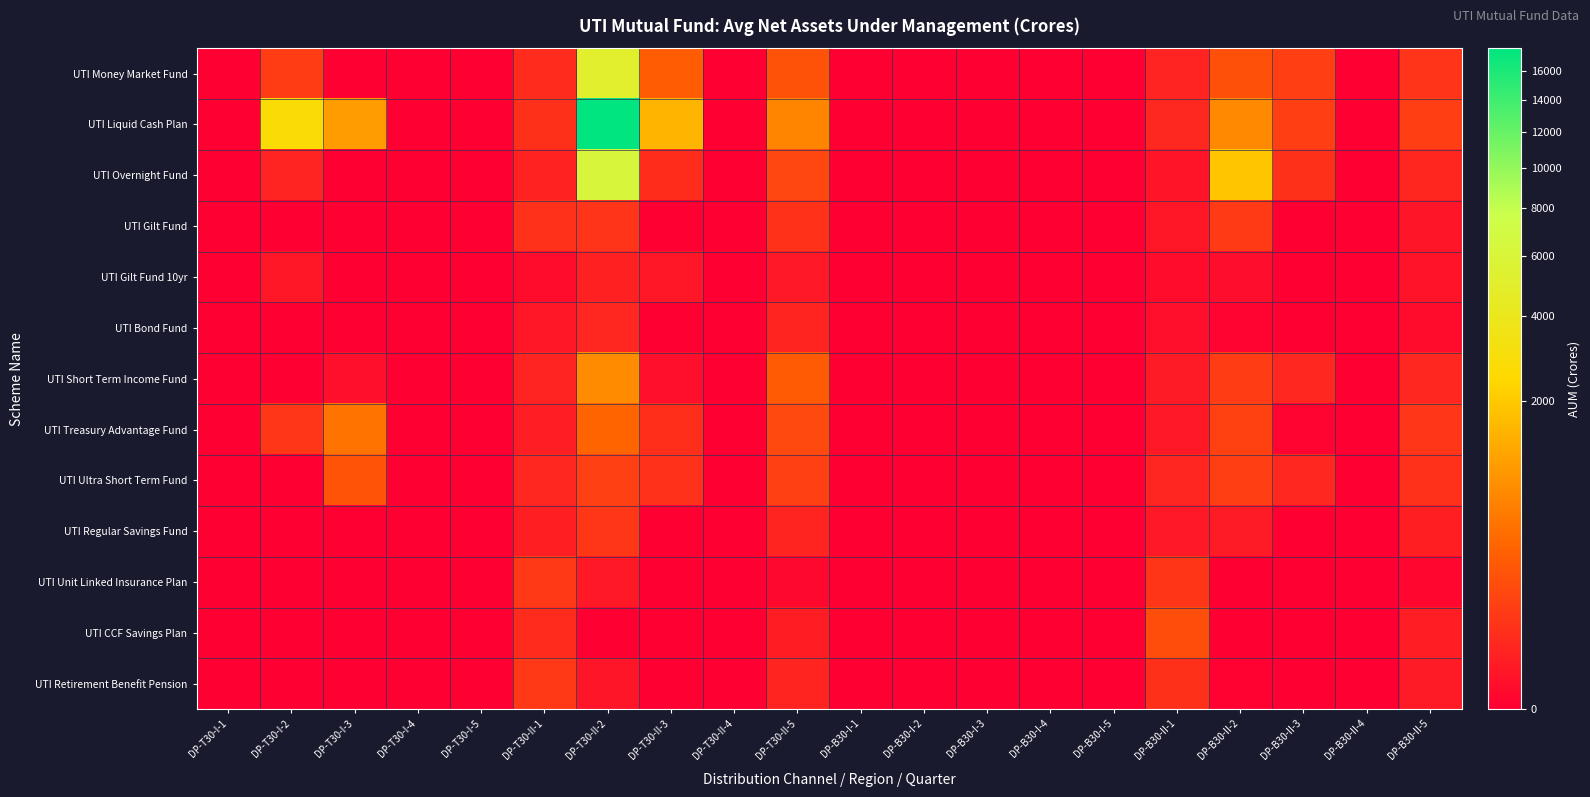

Between DP-T30-I-5 and DP-T30-II-2, which series saw the biggest shift?

UTI Liquid Cash Plan